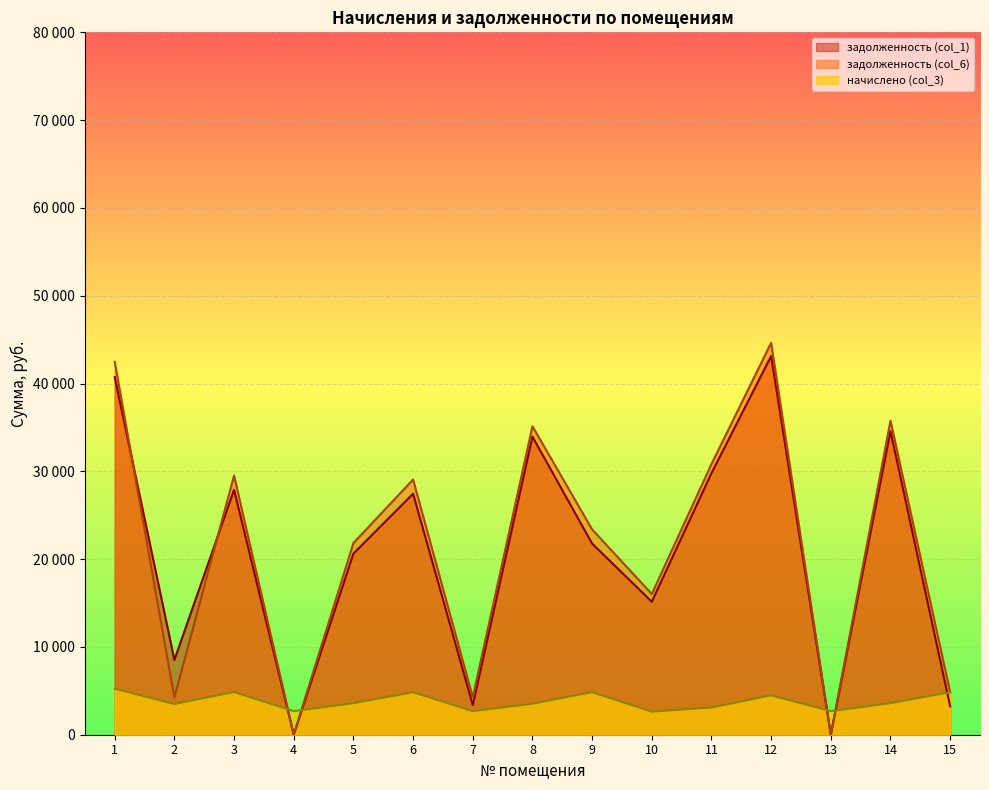

Which series ends up on top after the final intersection of задолженность (col_1) and начислено (col_3)?

начислено (col_3)